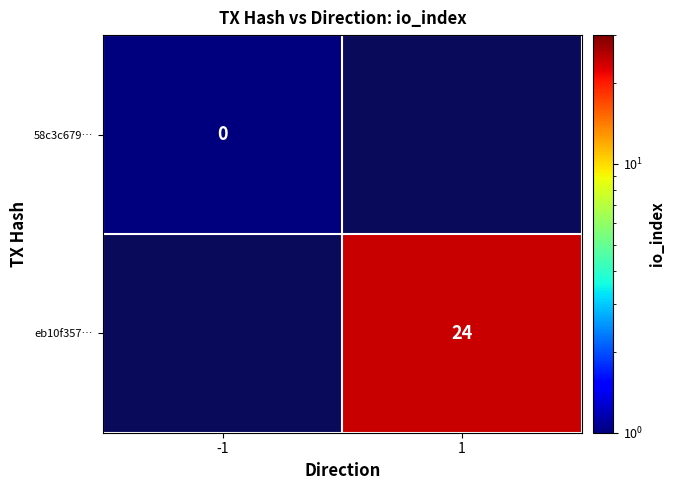

The value of eb10f357… at 1 is 24.0. True or false?

True